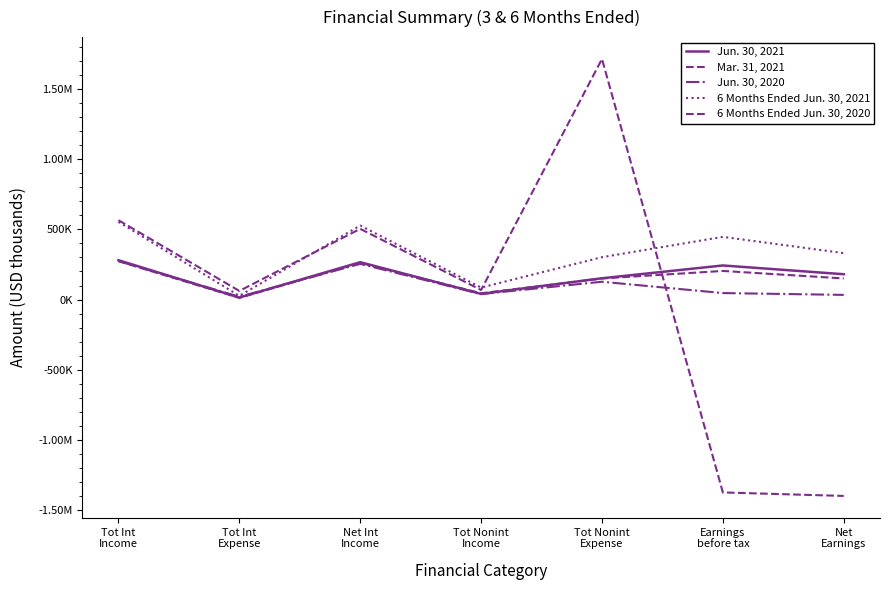

Is the value of Jun. 30, 2021 at Net Int
Income greater than the value of Mar. 31, 2021 at Tot Int
Expense?

Yes